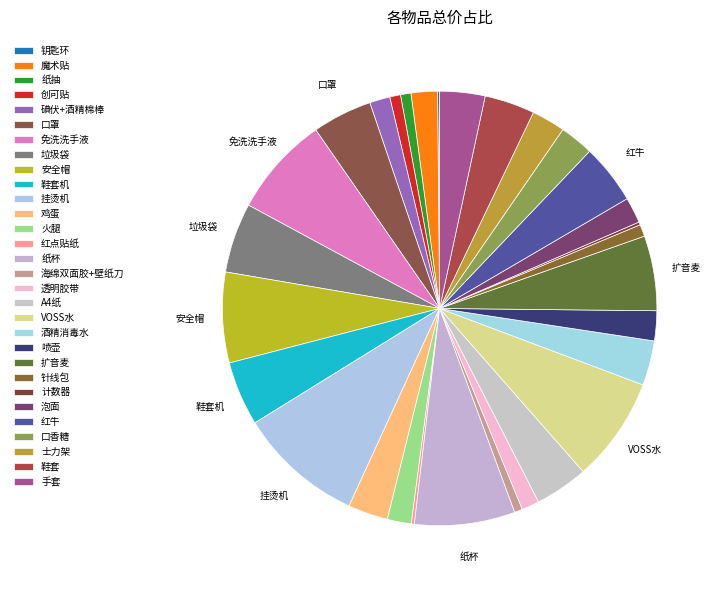

Does 火腿 represent more than half of the total?

No